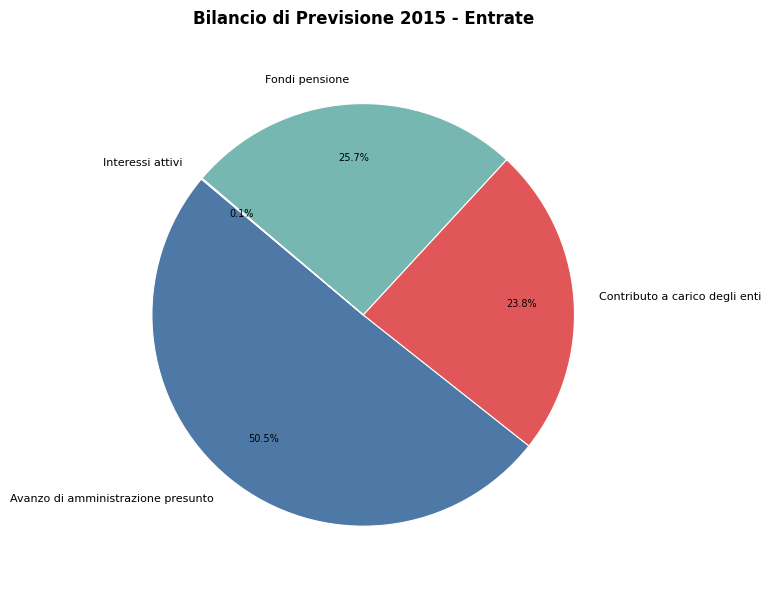

Between Avanzo di amministrazione presunto and Contributo a carico degli enti, which is larger?

Avanzo di amministrazione presunto